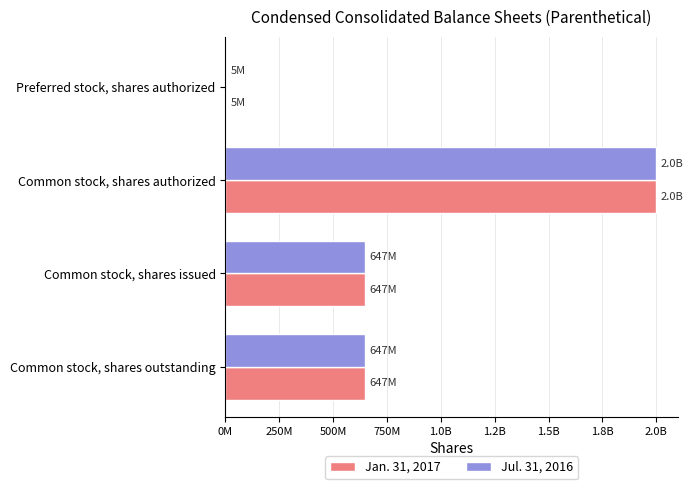

What is the greatest value displayed?

2000000000